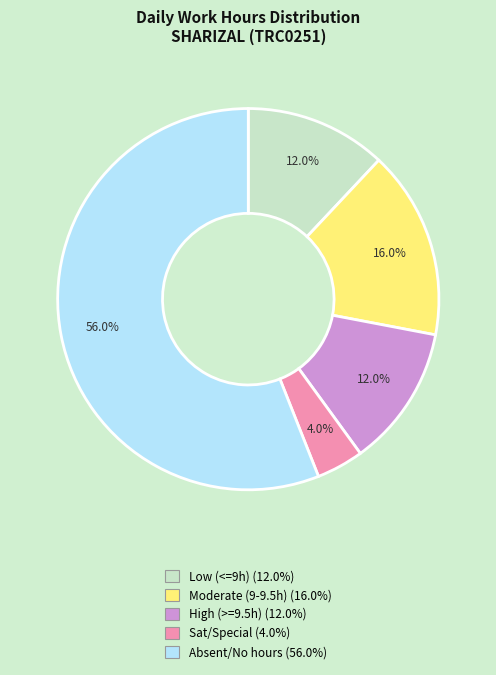

Does any single category account for the majority?

Yes